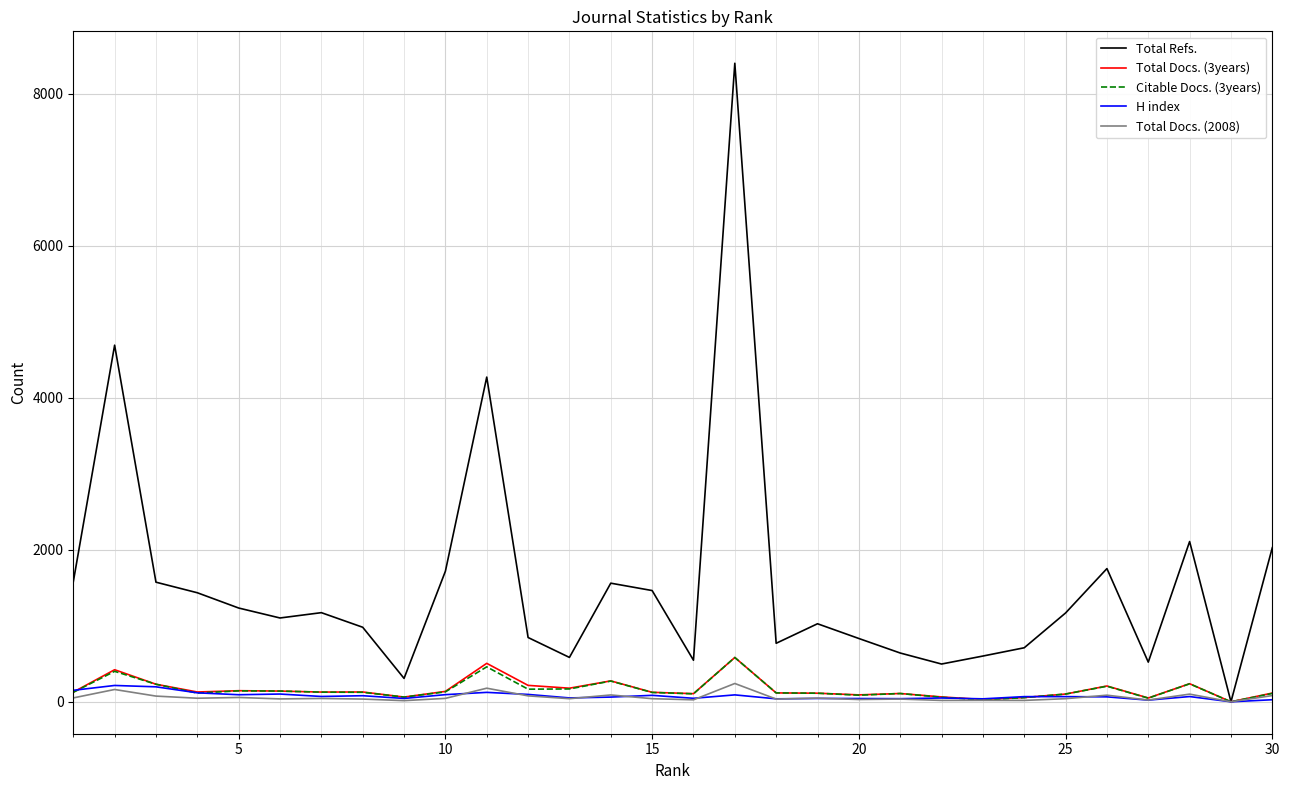

Which series has the widest spread of values?

Total Refs.